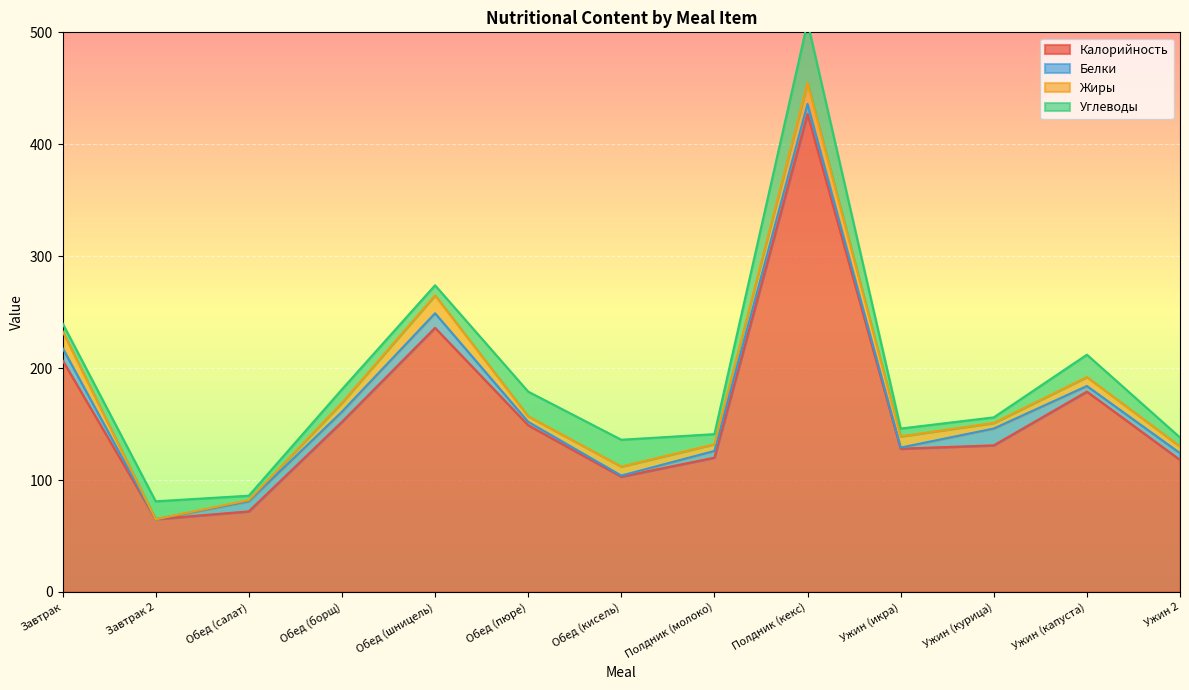

Rank the categories by Белки value from highest to lowest.

Ужин (курица), Обед (шницель), Завтрак, Обед (салат), Обед (борщ), Полдник (кекс), Полдник (молоко), Ужин 2, Ужин (капуста), Обед (пюре), Обед (кисель), Ужин (икра), Завтрак 2